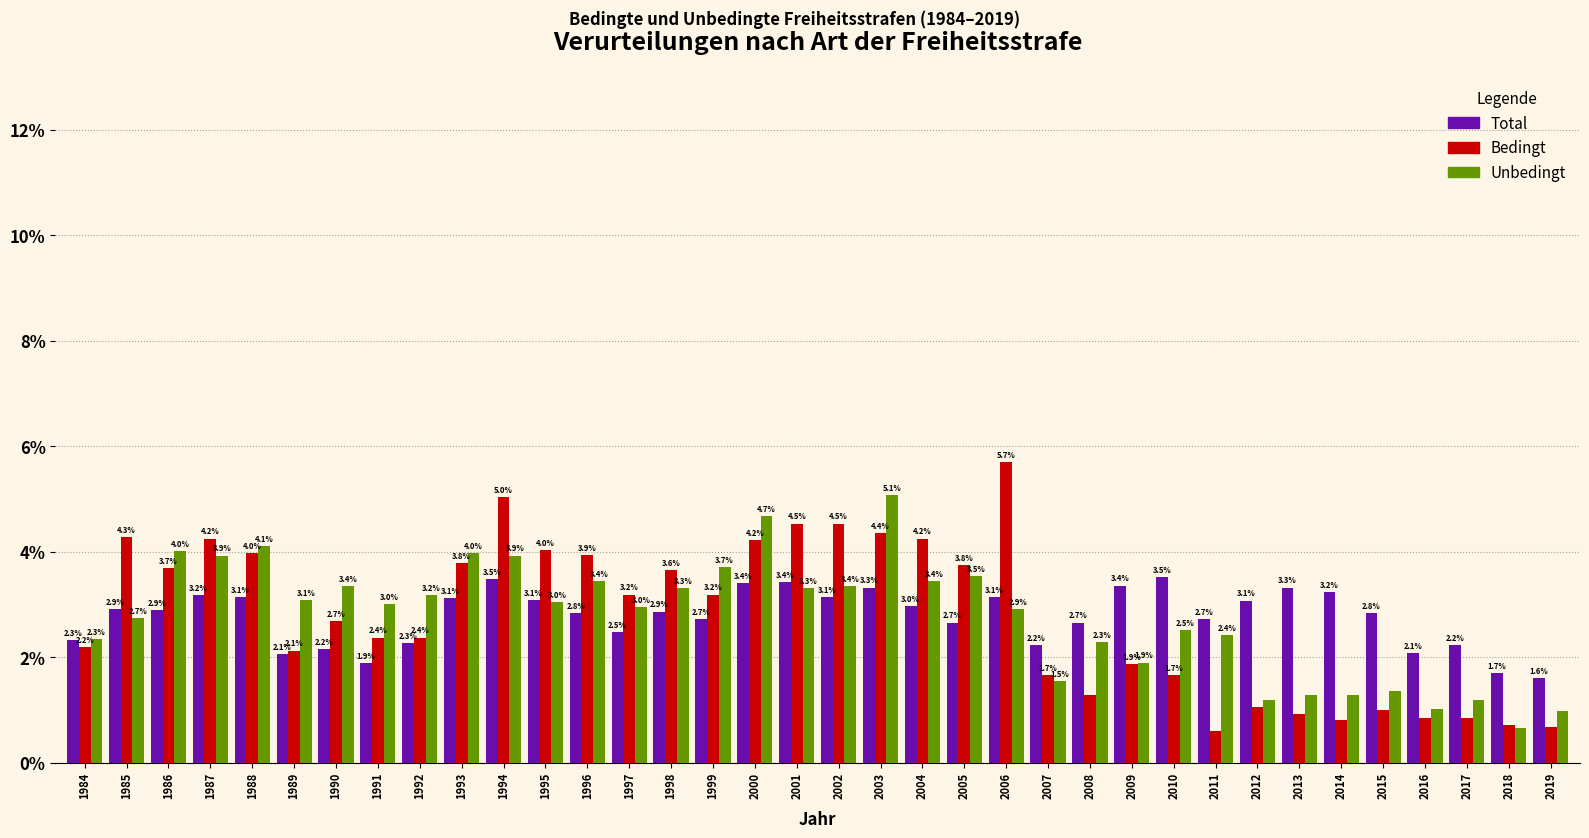

What is the sum of the Unbedingt values at 2004 and 2014?

4.7